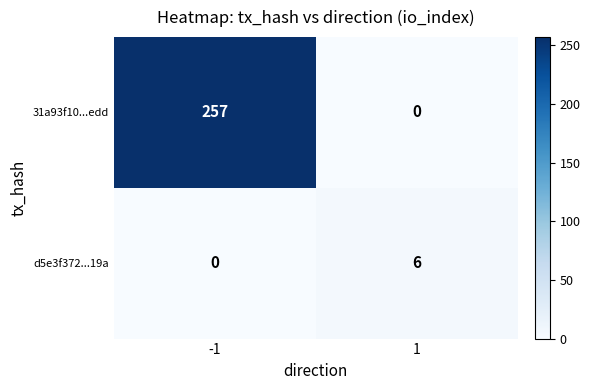

Between -1 and 1, which series saw the biggest shift?

31a93f10...edd